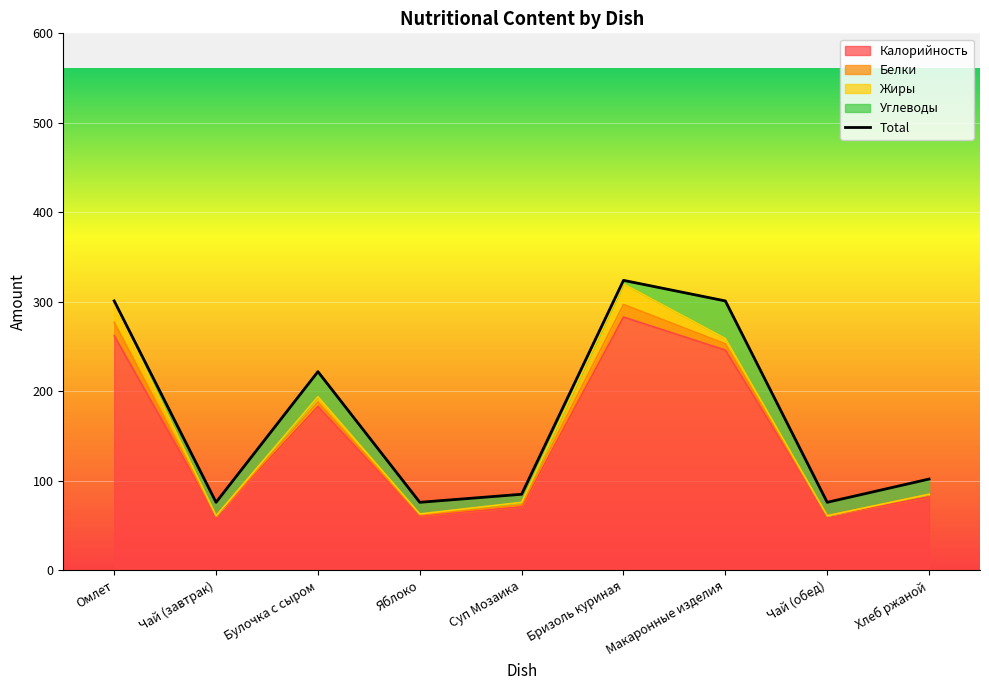

What is the sum of all values?

1563